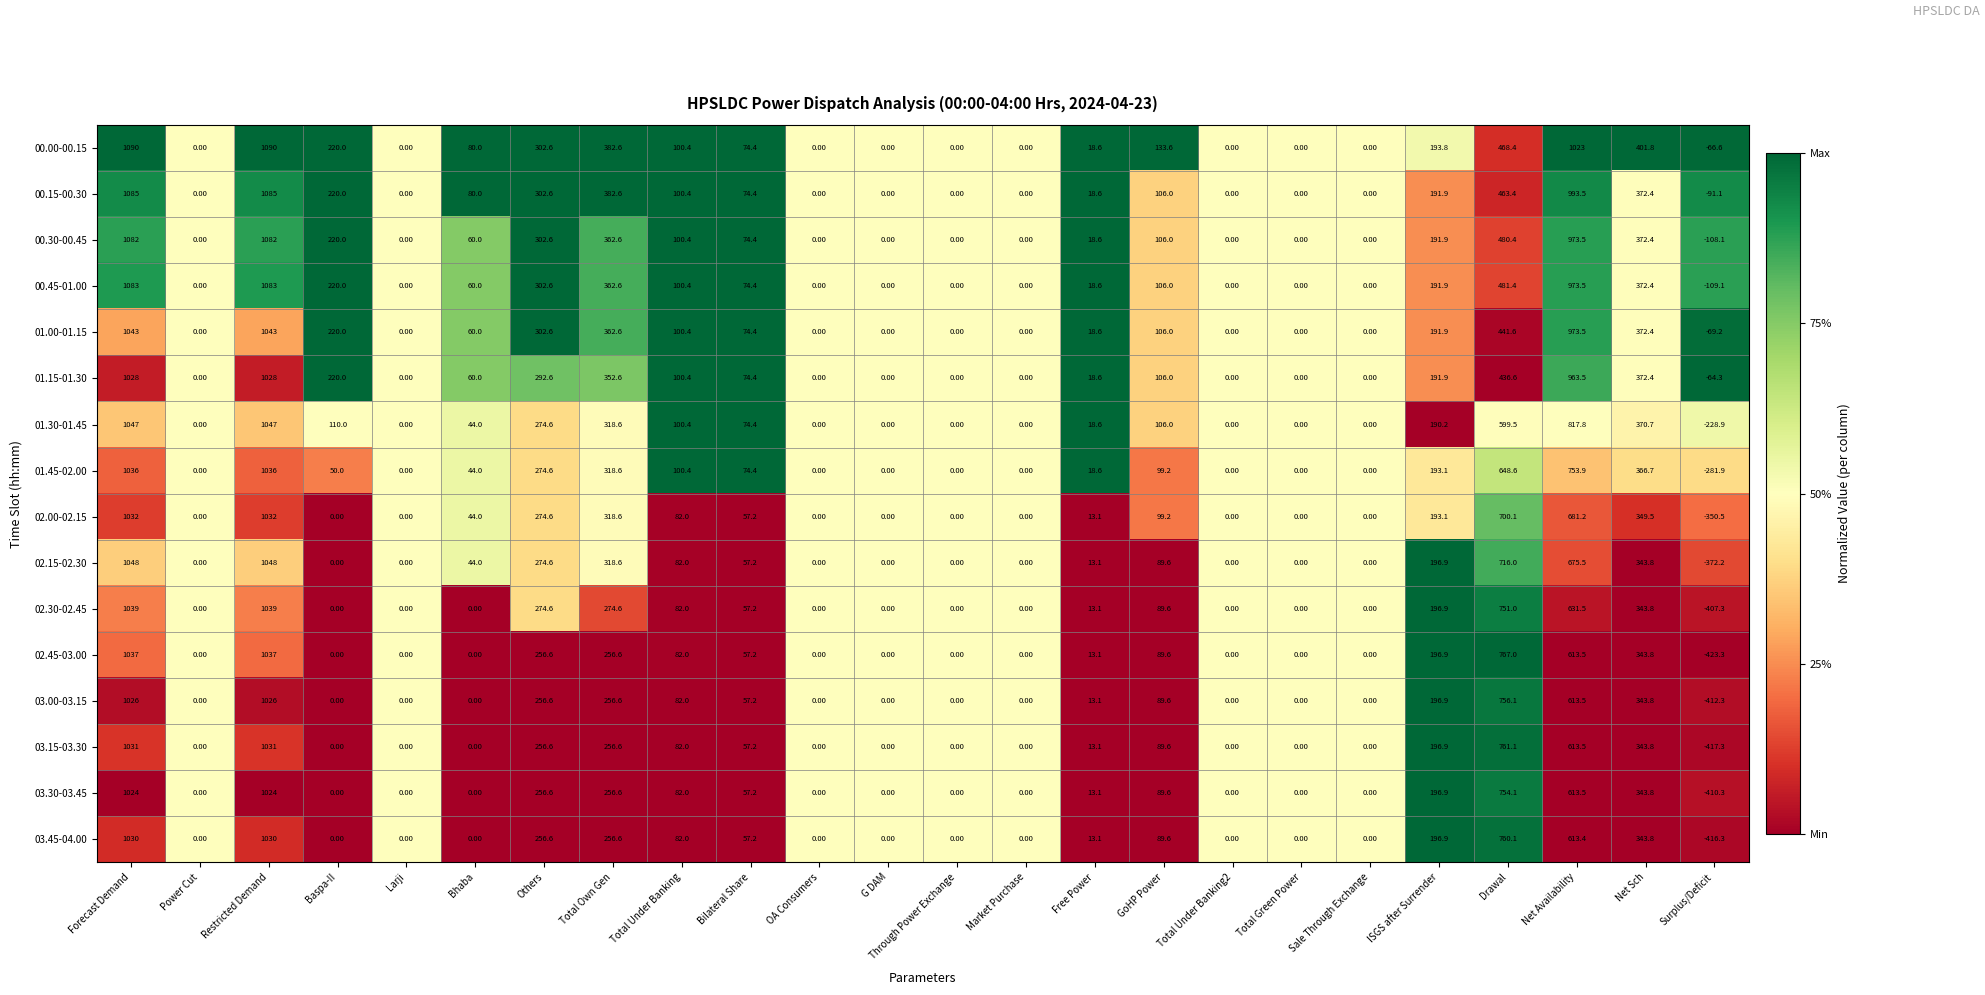

What is the maximum value shown in the chart?

1090.0